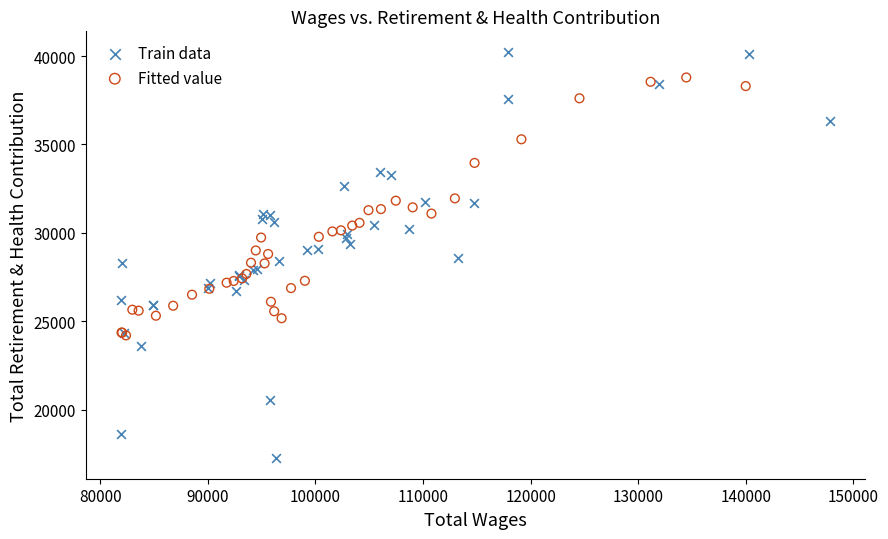

Which series has the largest Y range (max minus min)?

Train data